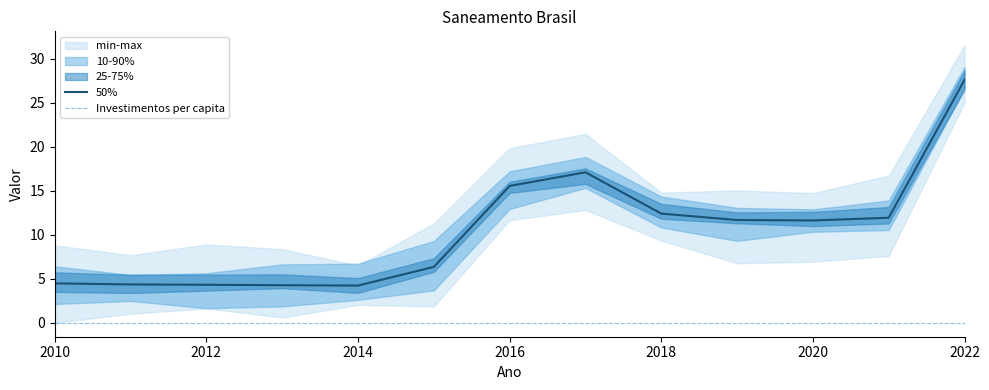

At which label does 50% first exceed 11?

2016